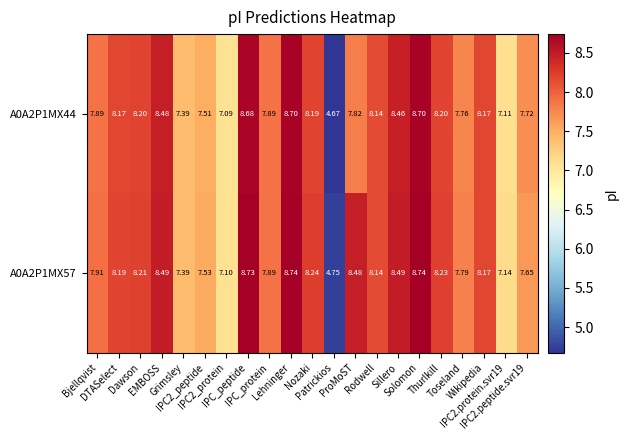

Which series has the widest spread of values?

A0A2P1MX44